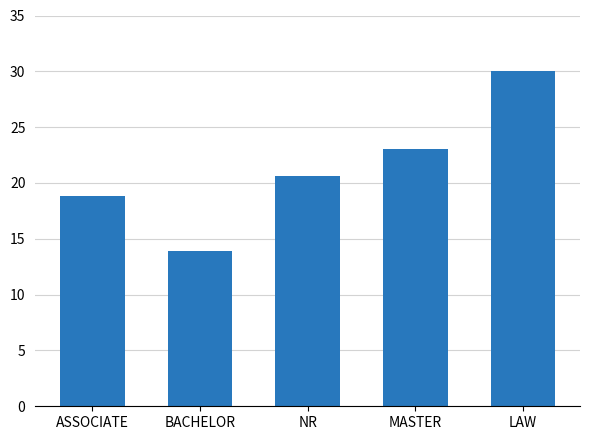

What is the change in value from MASTER to LAW?

+7.0